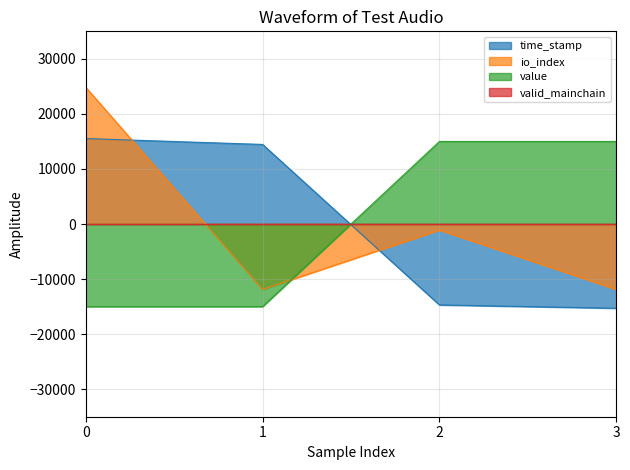

Which series has the largest range (max minus min)?

io_index